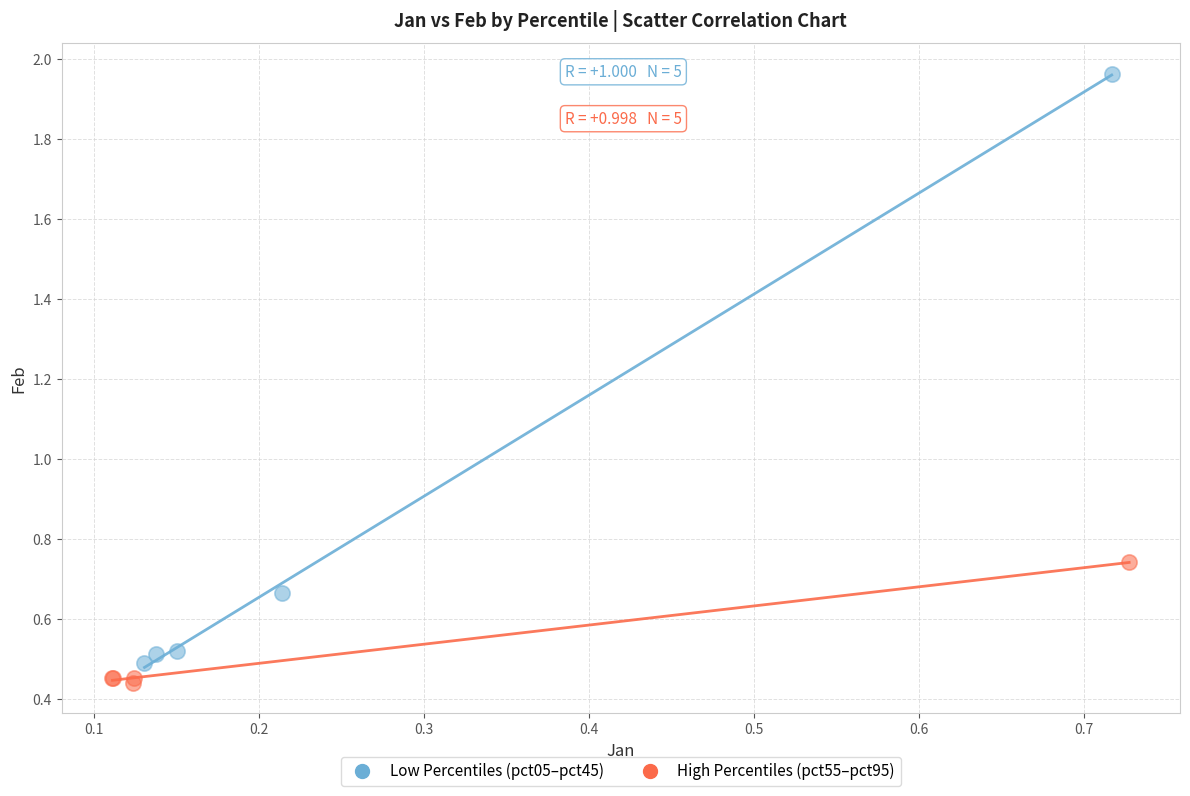

Which series contains the highest Y value?

Low Percentiles (pct05–pct45)